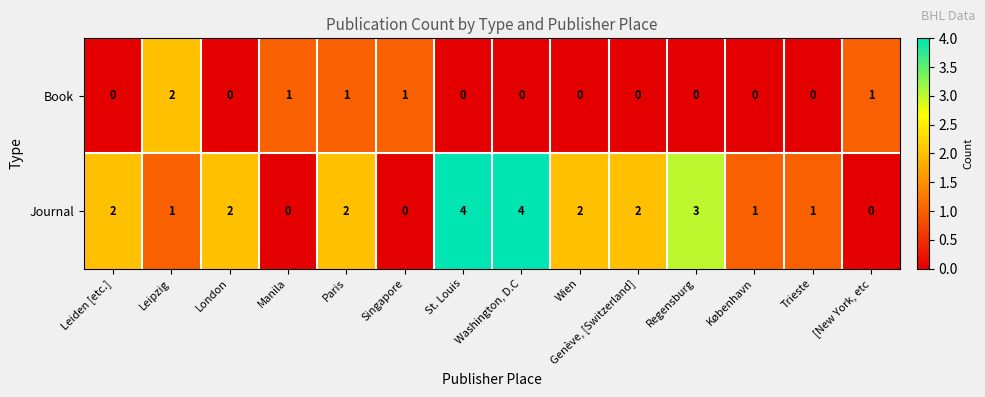

What is the spread (max minus min) of values at Washington, D.C?

4